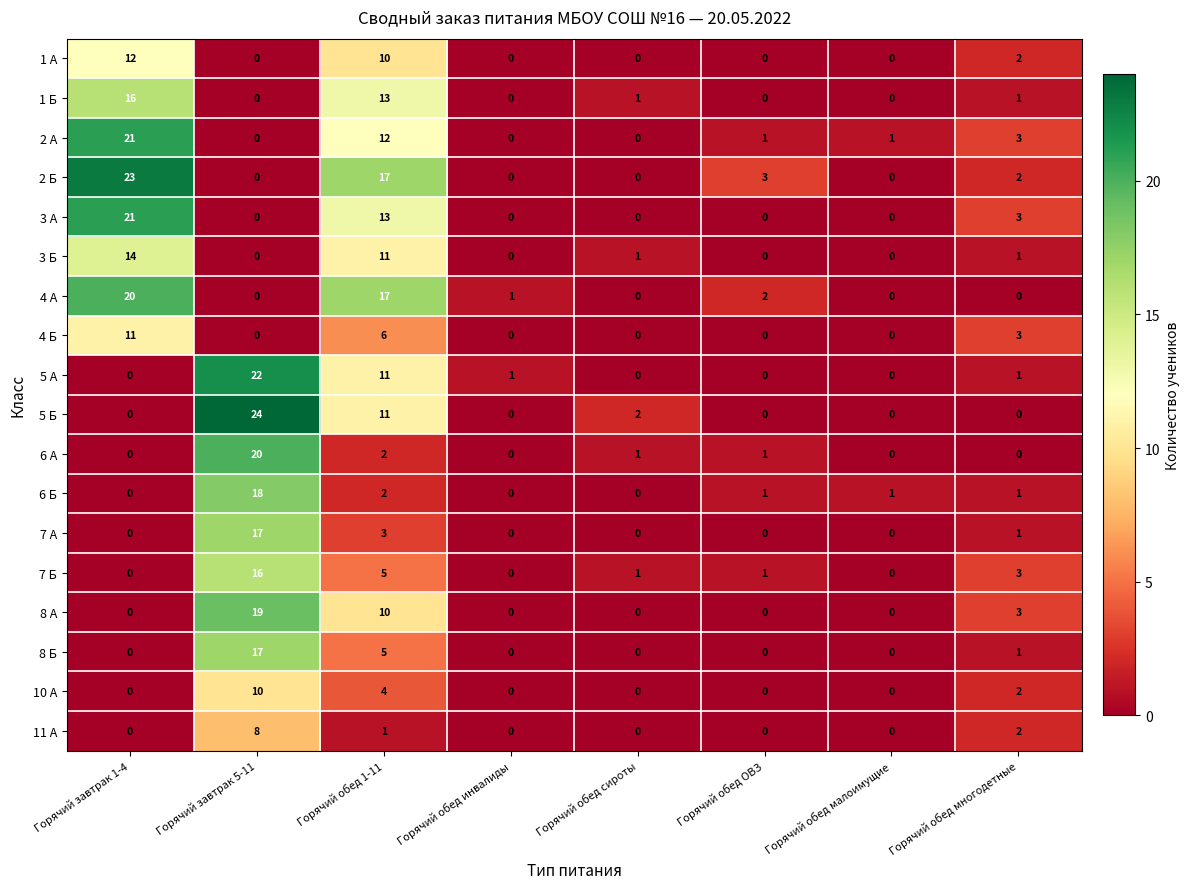

True or false: 3 А has a value of 9 at Горячий обед сироты.

False